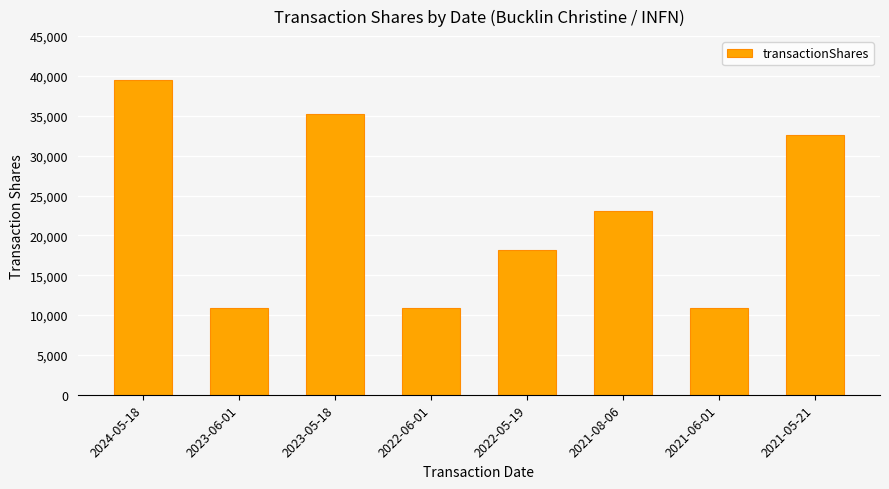

The value at 2022-05-19 is 18211. True or false?

True